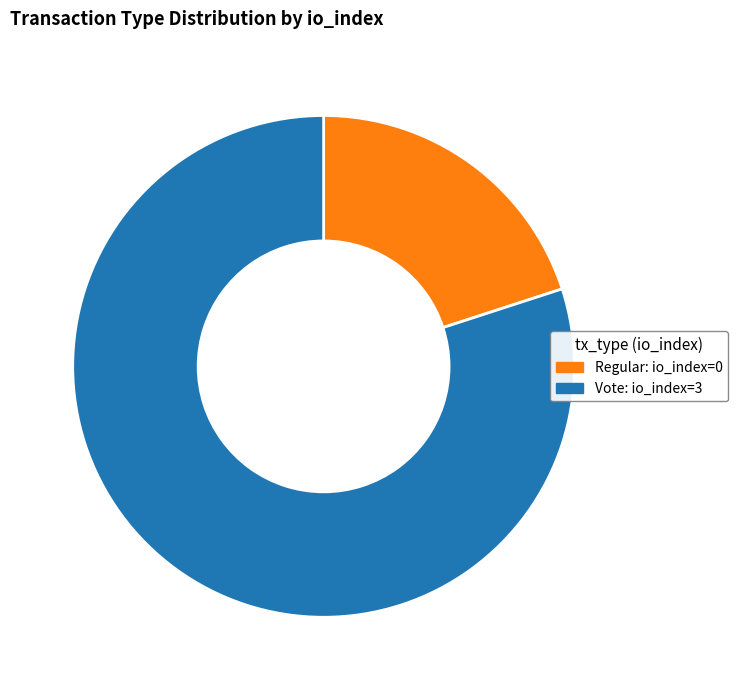

The Regular slice represents 1% of the pie. True or false?

False